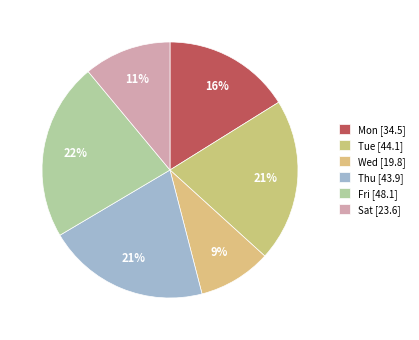

Count the number of slices in the pie.

6